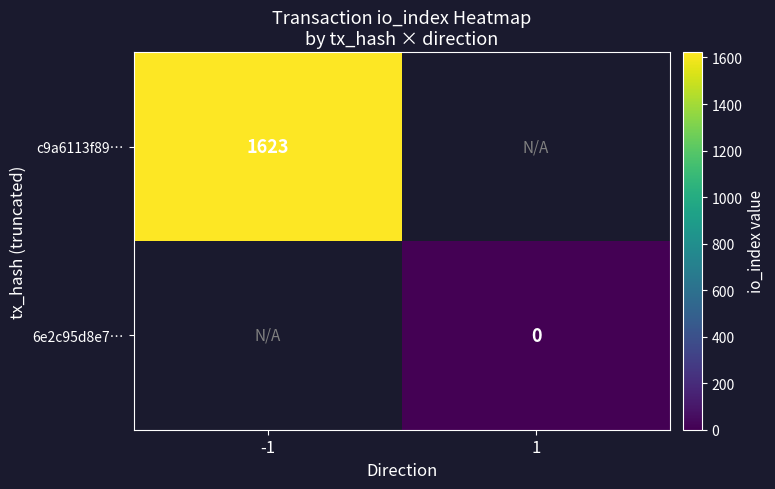

Is it true that c9a6113f89… equals 1623 at -1?

True